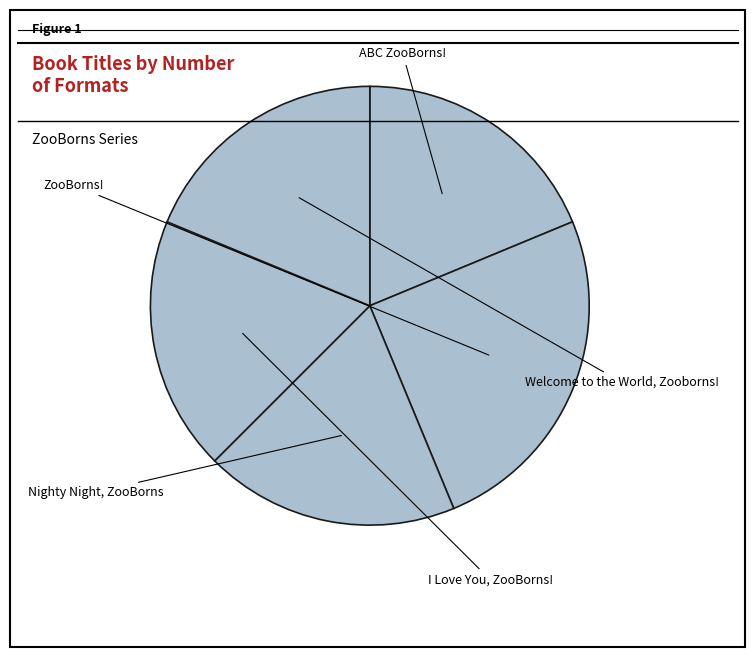

Rank the categories by value from highest to lowest.

ZooBorns!, ABC ZooBorns!, Nighty Night, ZooBorns, I Love You, ZooBorns!, Welcome to the World, Zooborns!